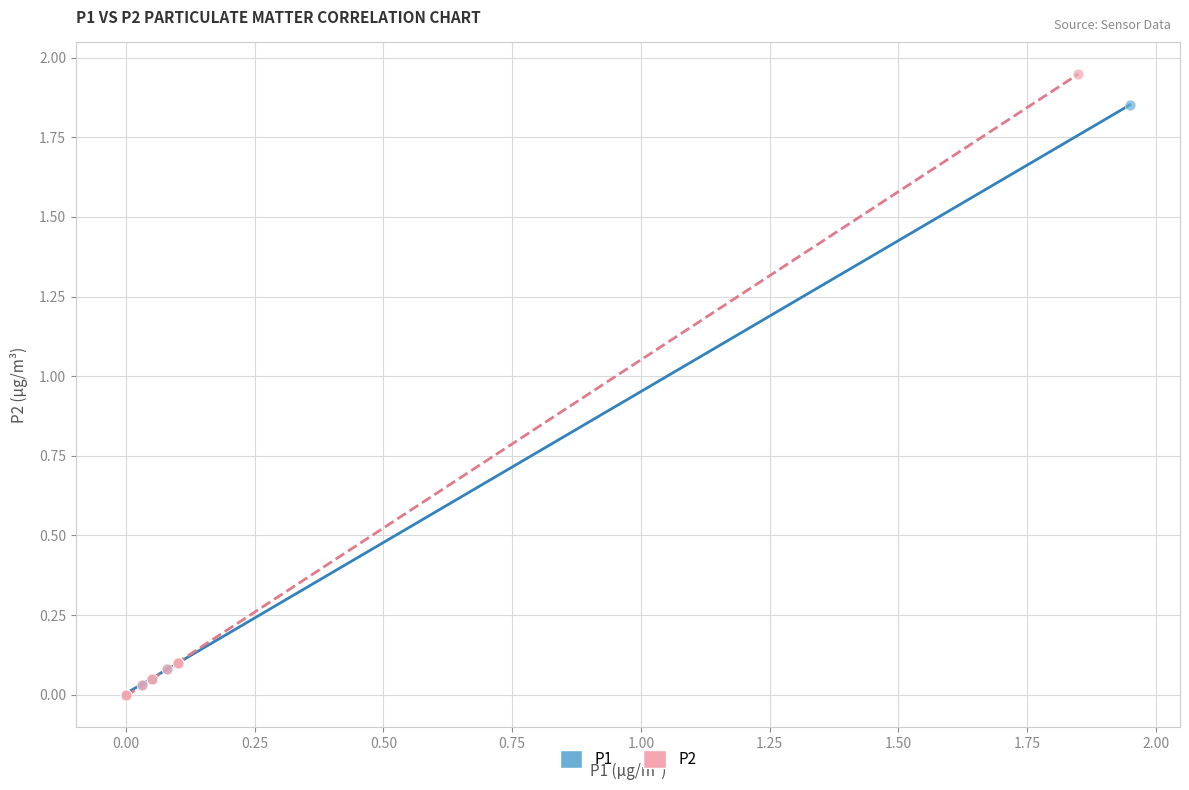

Which series has the widest spread of Y values?

P2